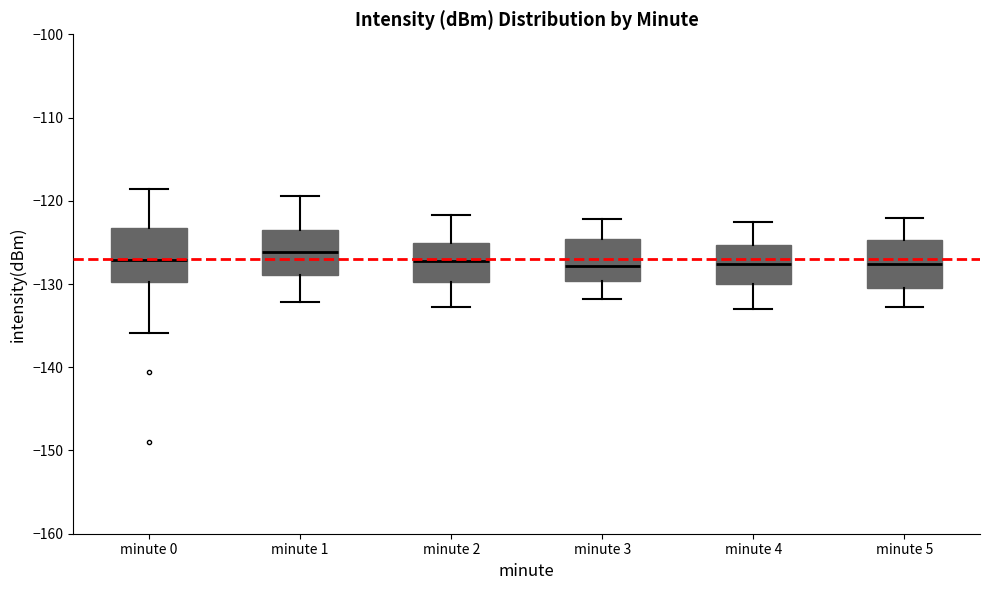

Which box has the highest median line?

minute 1